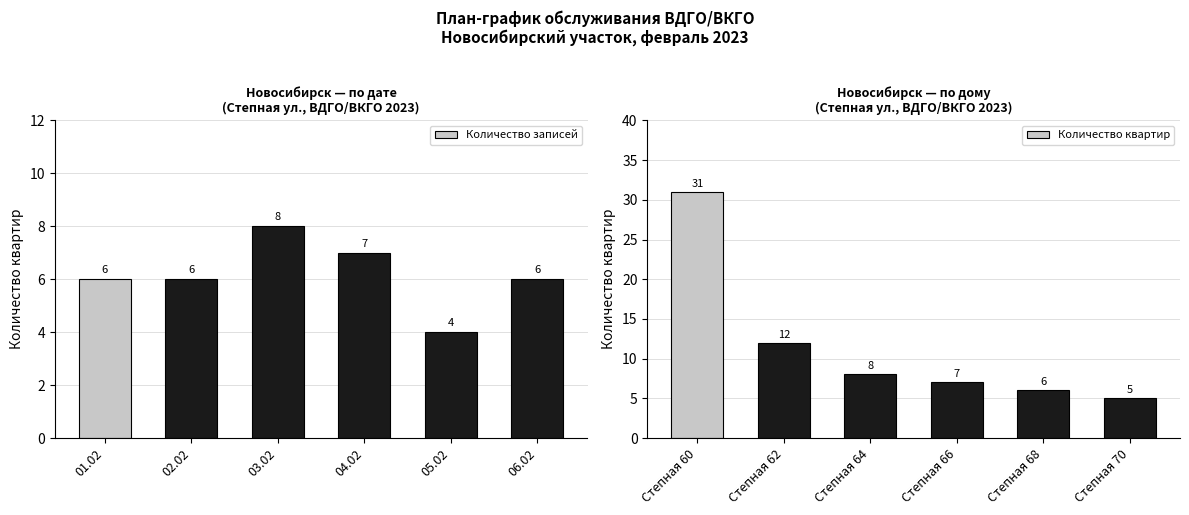

How many values in the Количество записей series exceed 6?

2